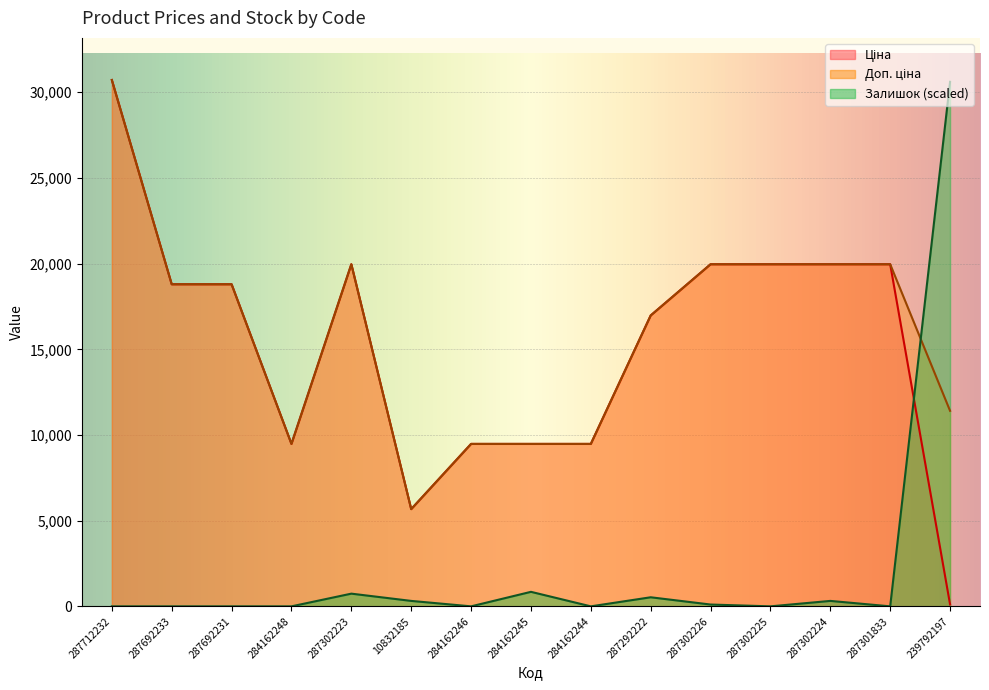

Where is the first local maximum for Залишок?

287302223